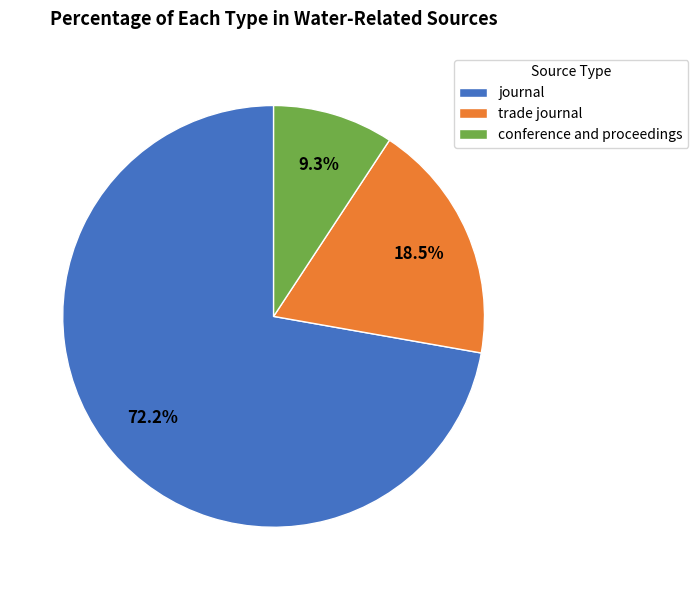

Rank the categories by value from highest to lowest.

journal, trade journal, conference and proceedings